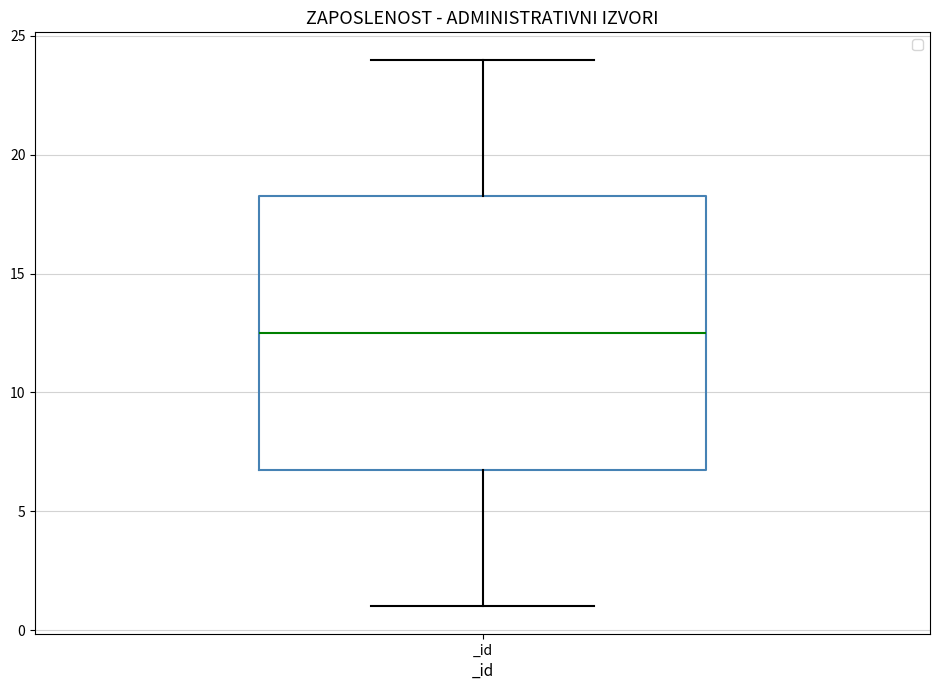

Read this box plot against the y-axis: the position of the median line, the range covered by the box, and the ends of both whiskers. The values are not printed on the chart, so give them approximately, as read against the axis.

median 12.5, box 7.0 to 18.5, whiskers 1.0 to 24.0